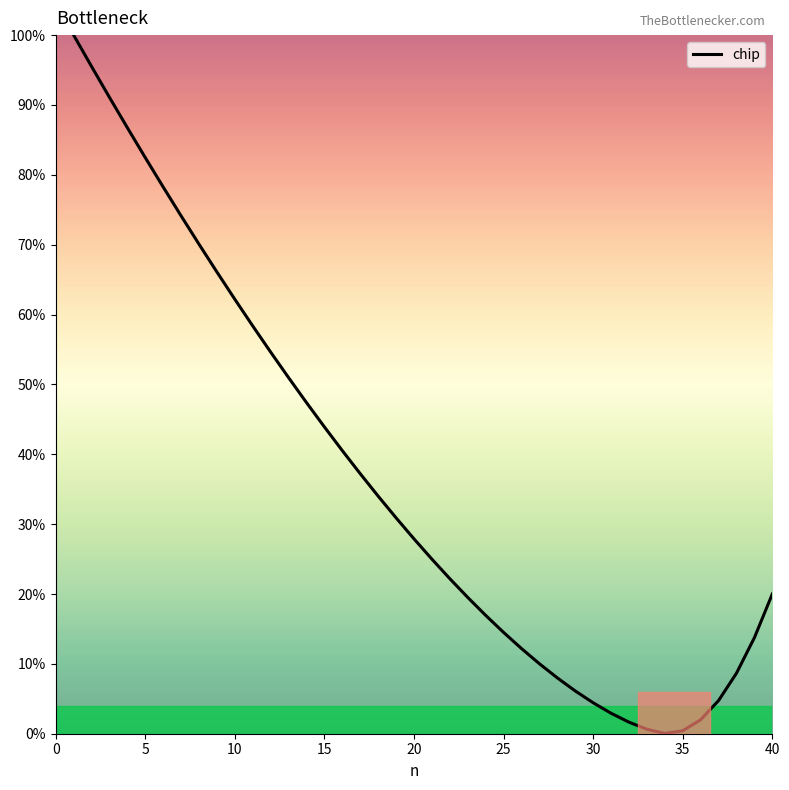

What is the maximum value shown in the chart?

100.0